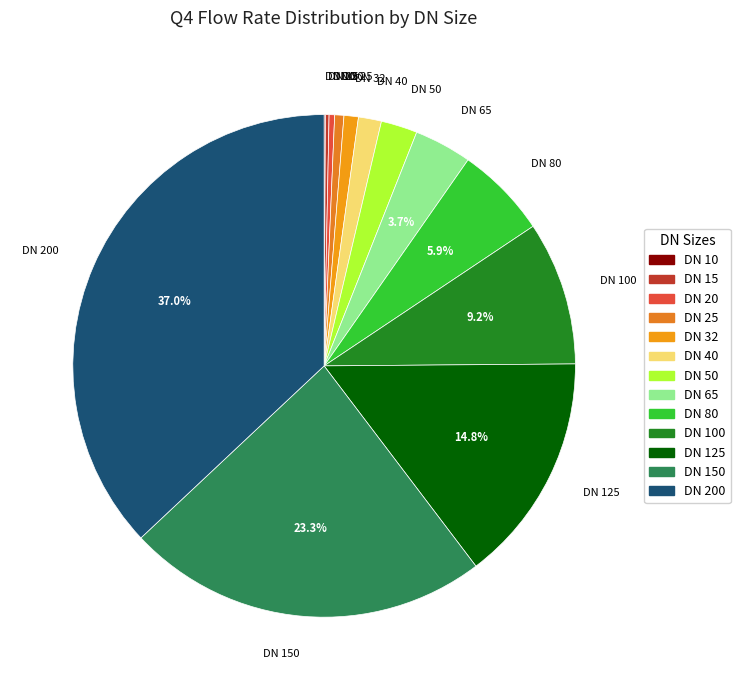

Which category has the biggest portion of the pie?

DN 200